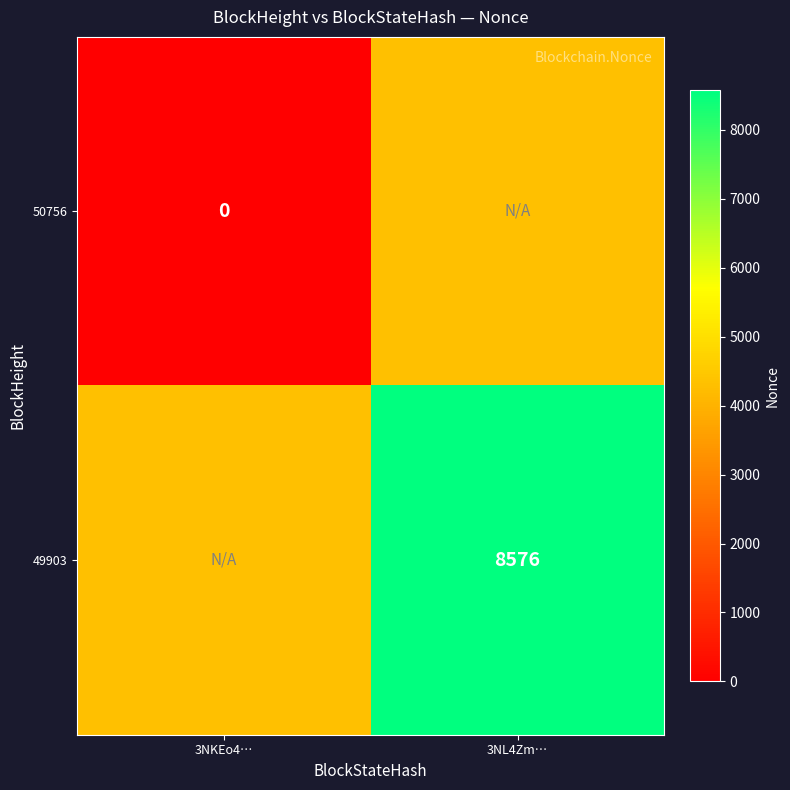

Rank the series at 3NL4Zm… from highest to lowest value.

49903, 50756